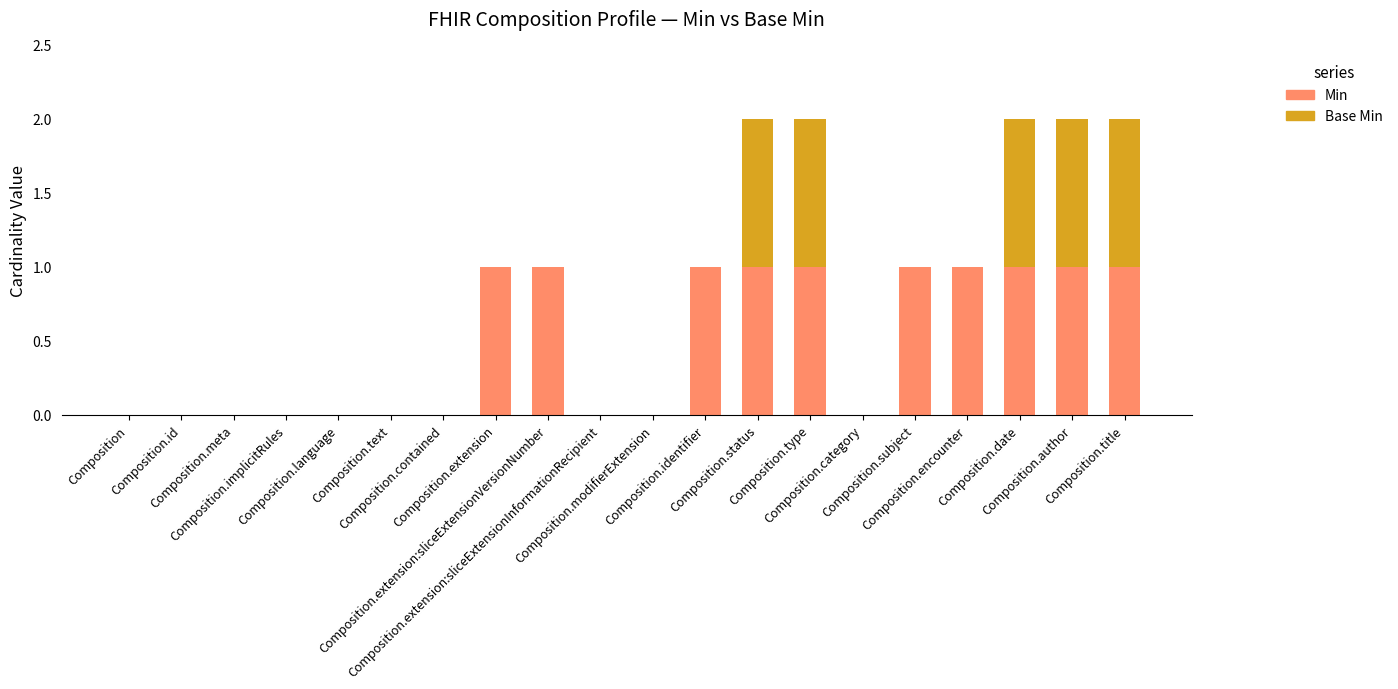

The Min series shows 0 at Composition.category. True or false?

True